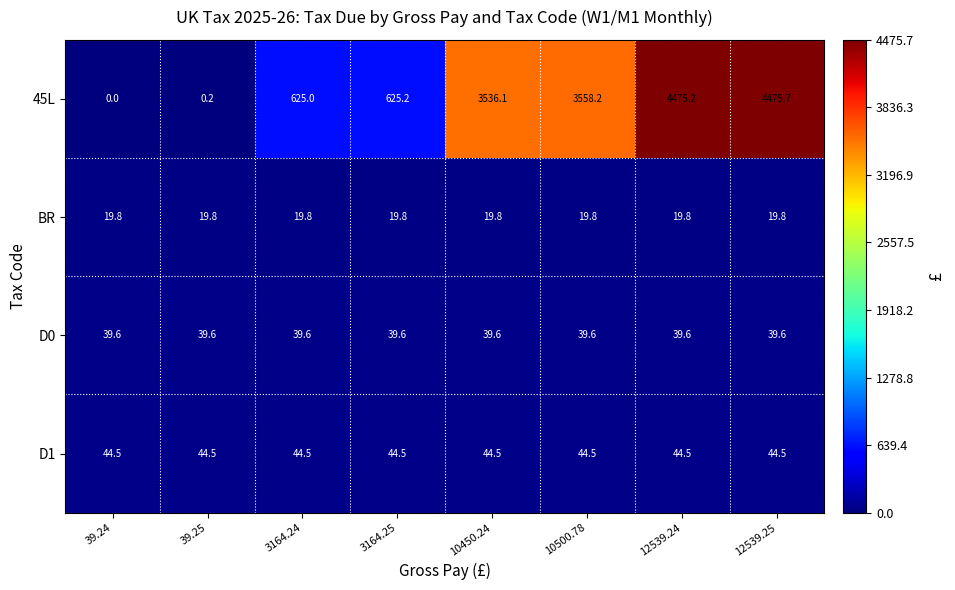

The value of D0 at 12539.25 is 39.6. True or false?

True